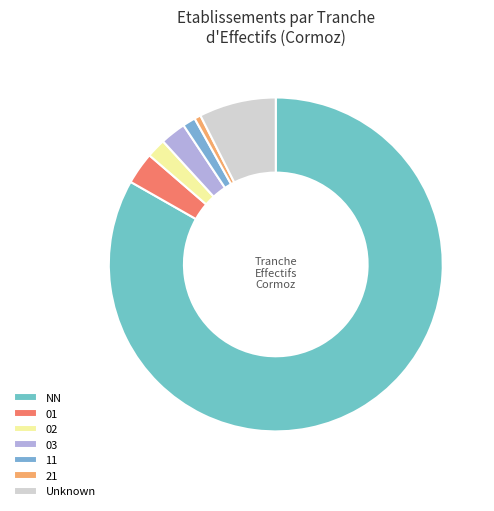

Approximately how many times larger is the value at 01 compared to 02?

1.7